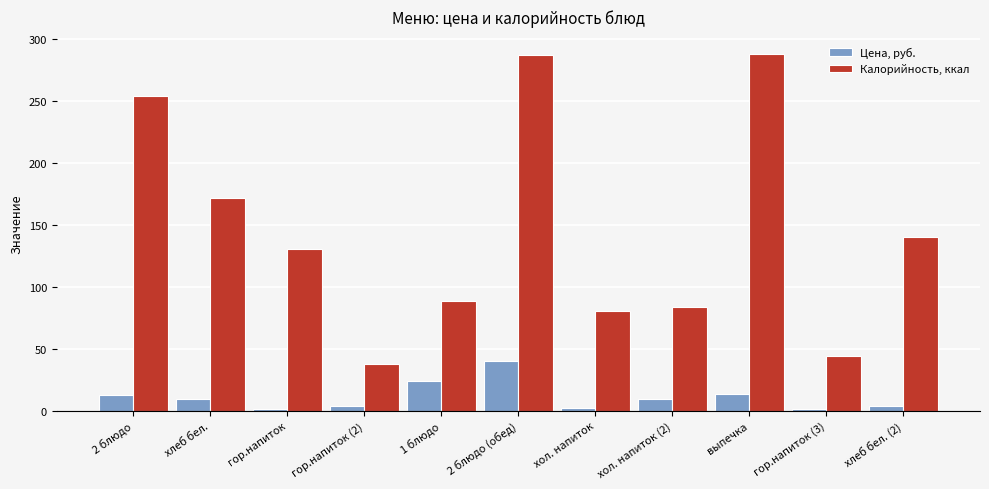

At how many categories does at least one series exceed 17?

11